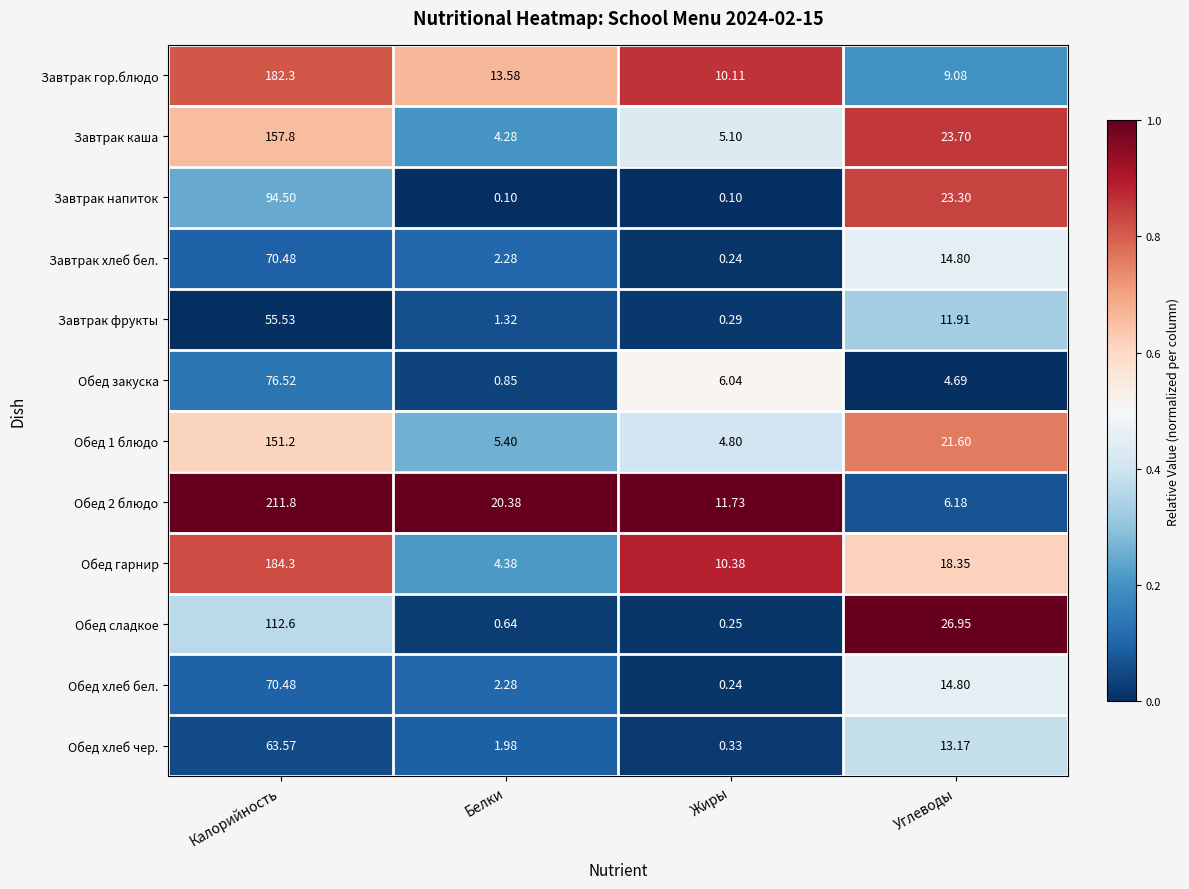

Which category has the lowest value in the Завтрак гор.блюдо series?

Углеводы